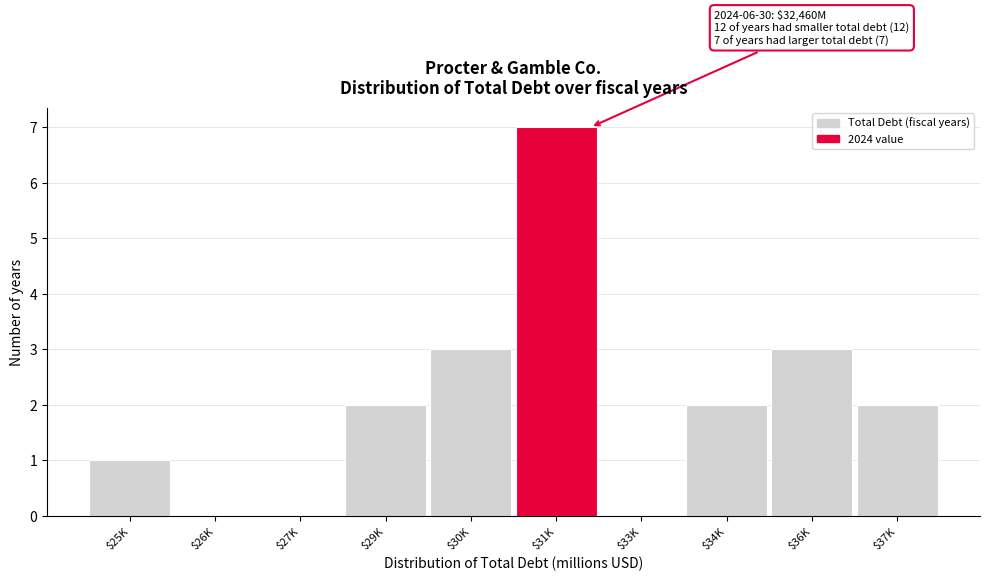

The value at $29K is 1. True or false?

False